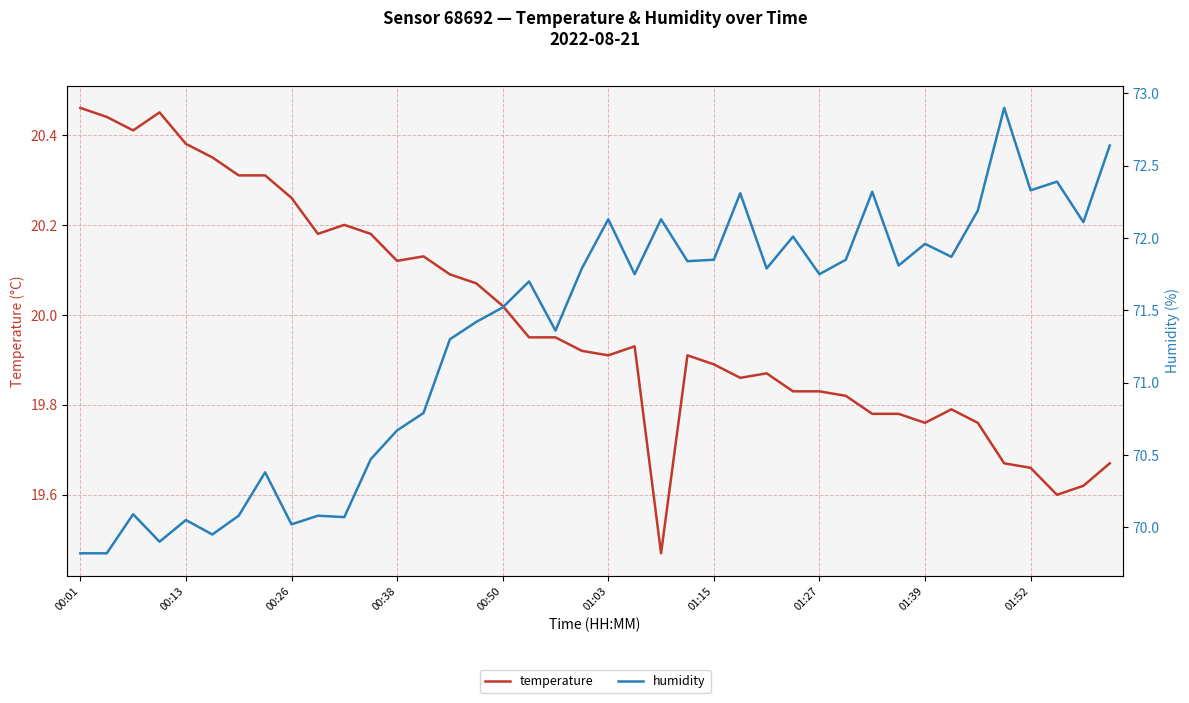

Is this an area chart (filled region under the line)?

No